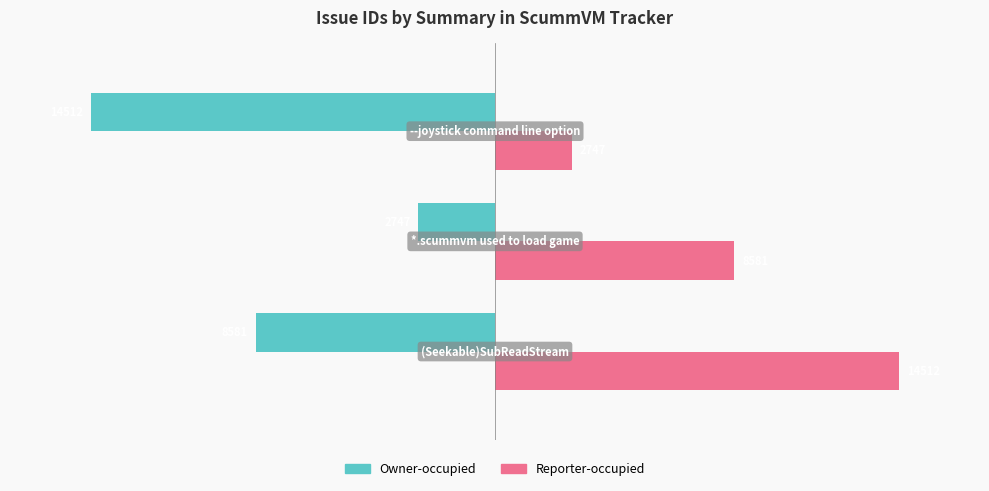

What are all the series names shown in the legend?

Owner-occupied, Reporter-occupied